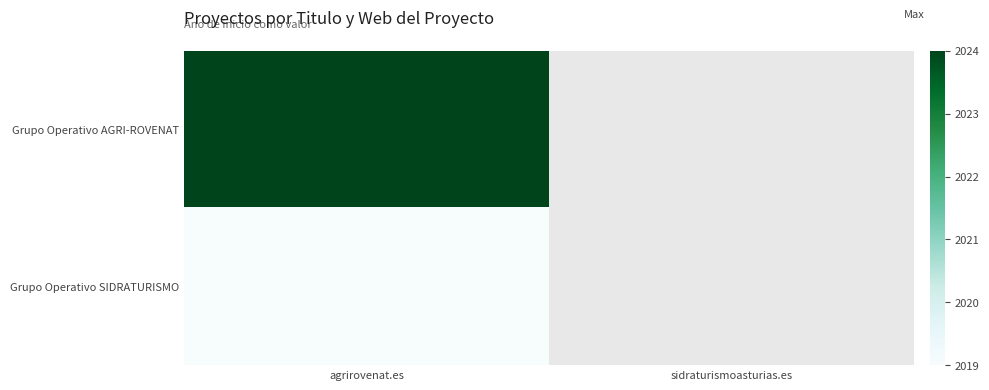

Is it true that Grupo Operativo SIDRATURISMO equals 2019.0 at agrirovenat.es?

True